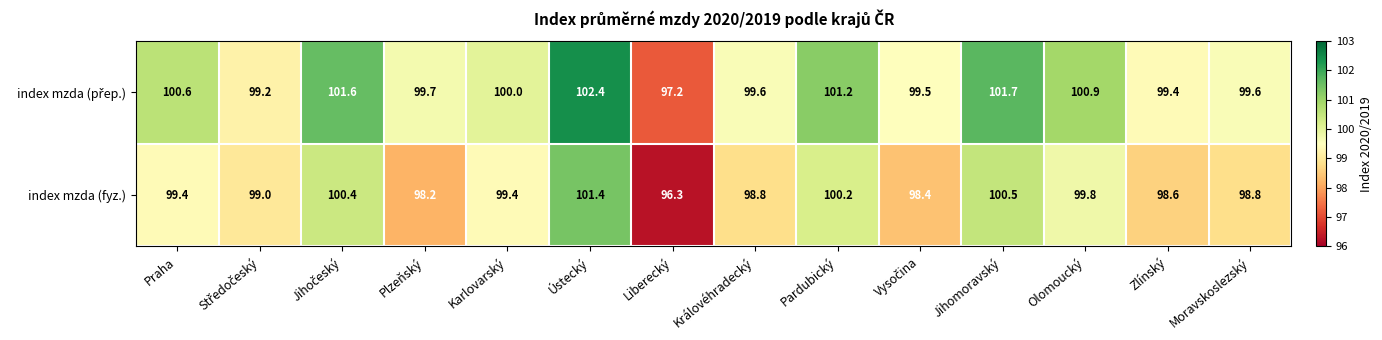

What is the spread (max minus min) of values at Moravskoslezský?

0.8